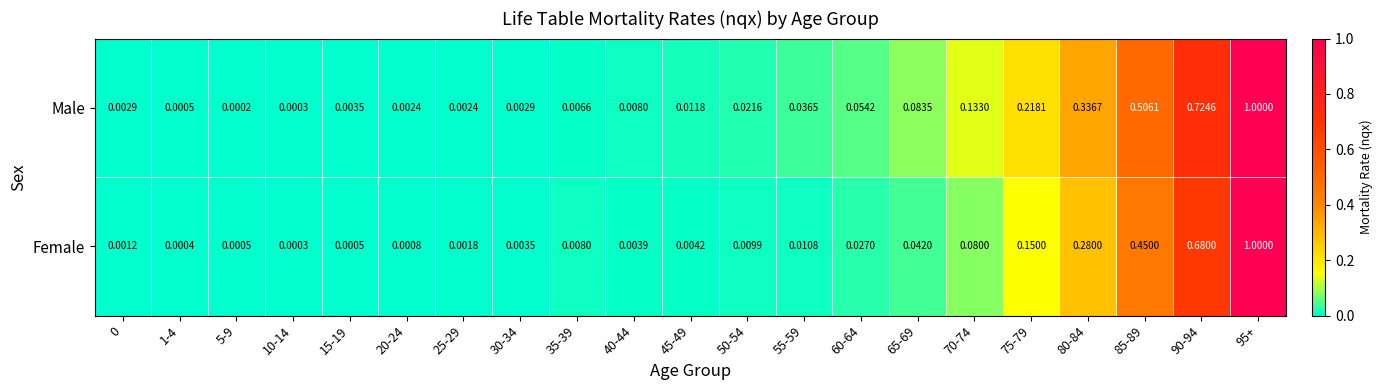

At which category does the chart reach its peak across all series?

95+